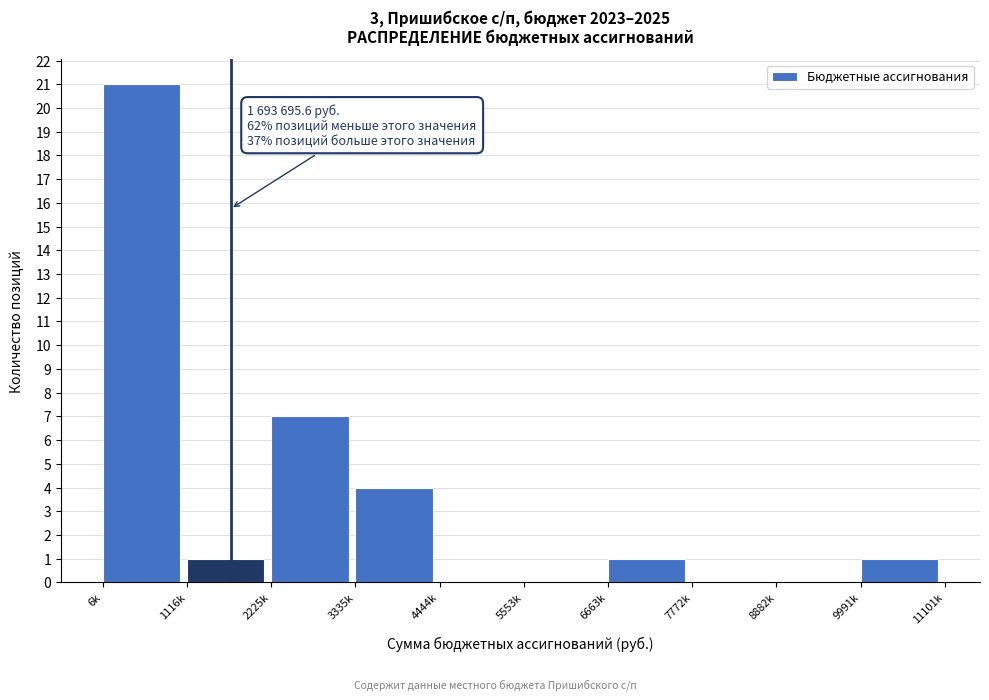

Reading left to right, transcribe all the data shown in this chart.

6k=21	1116k=1	2225k=7	3335k=4	4444k=0	5553k=0	6663k=1	7772k=0	8882k=0	9991k=1